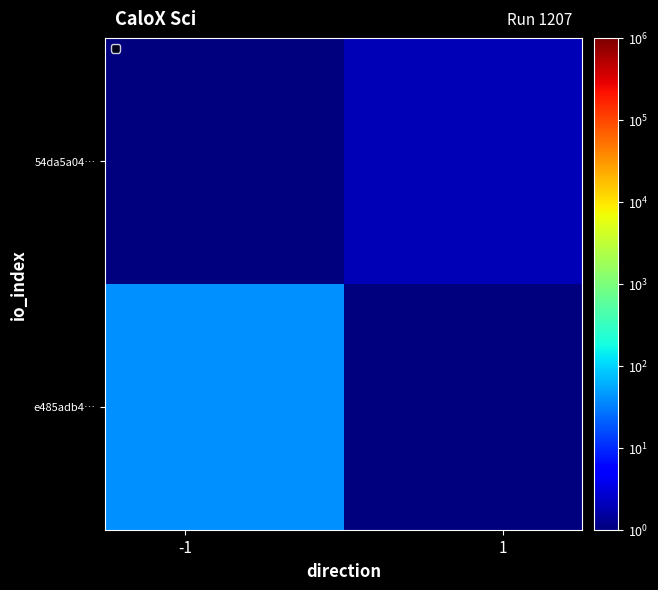

At how many categories does at least one series exceed 6?

1